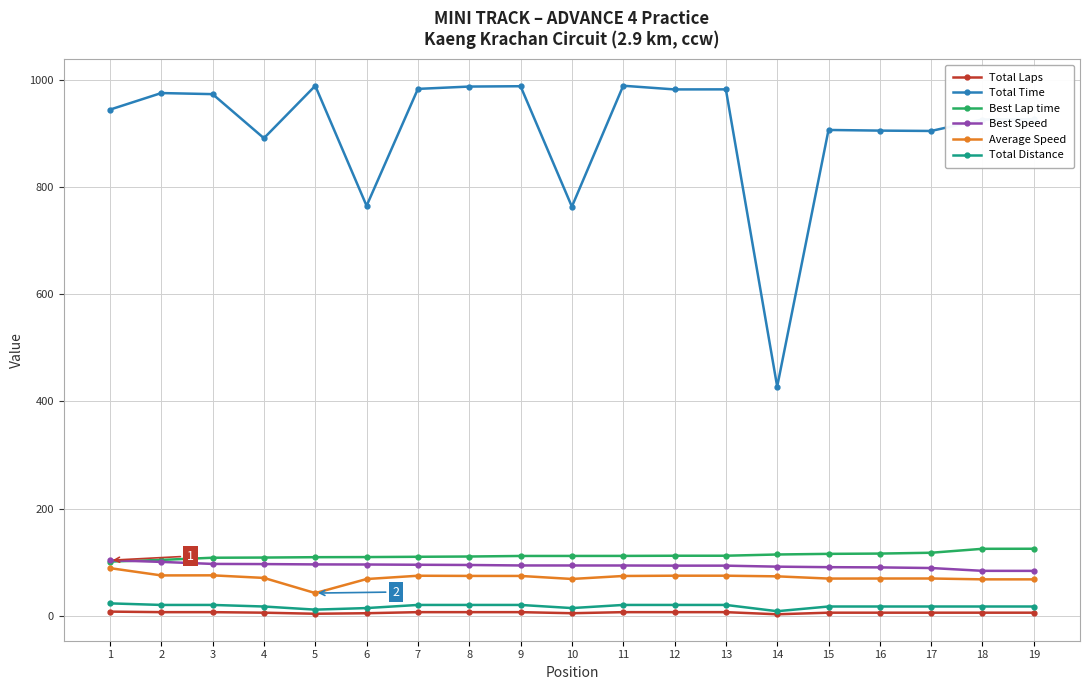

True or false: Average Speed and Best Speed intersect in this chart.

False